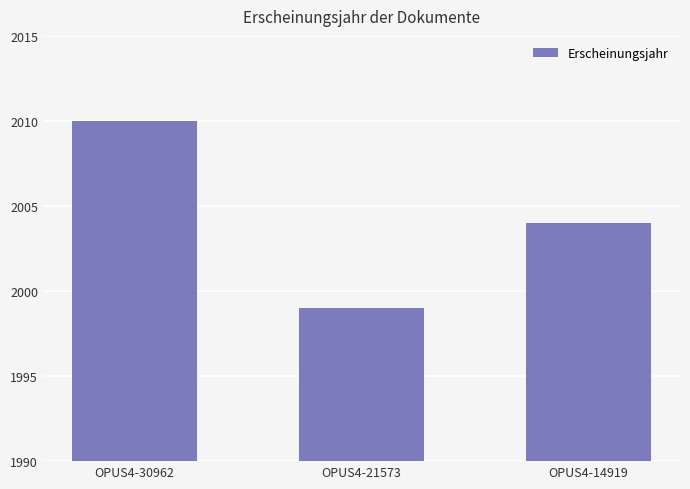

List the labels in order of value, smallest first.

OPUS4-21573, OPUS4-14919, OPUS4-30962